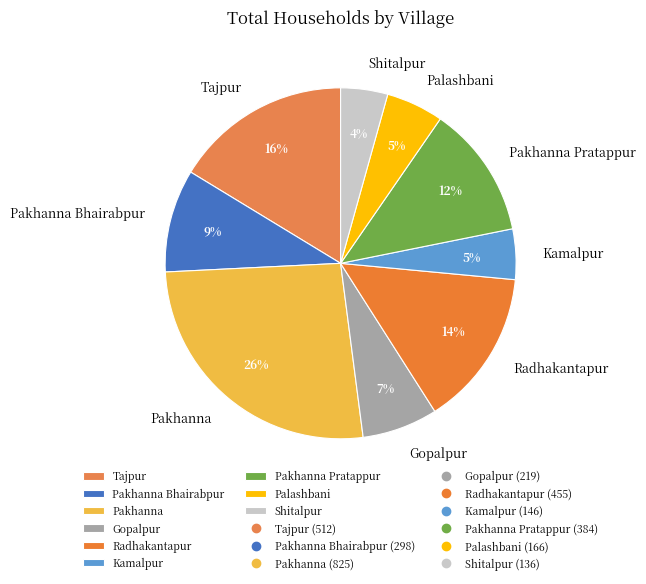

To the nearest percent, what is the difference between the largest and smallest slice percentages?

22%